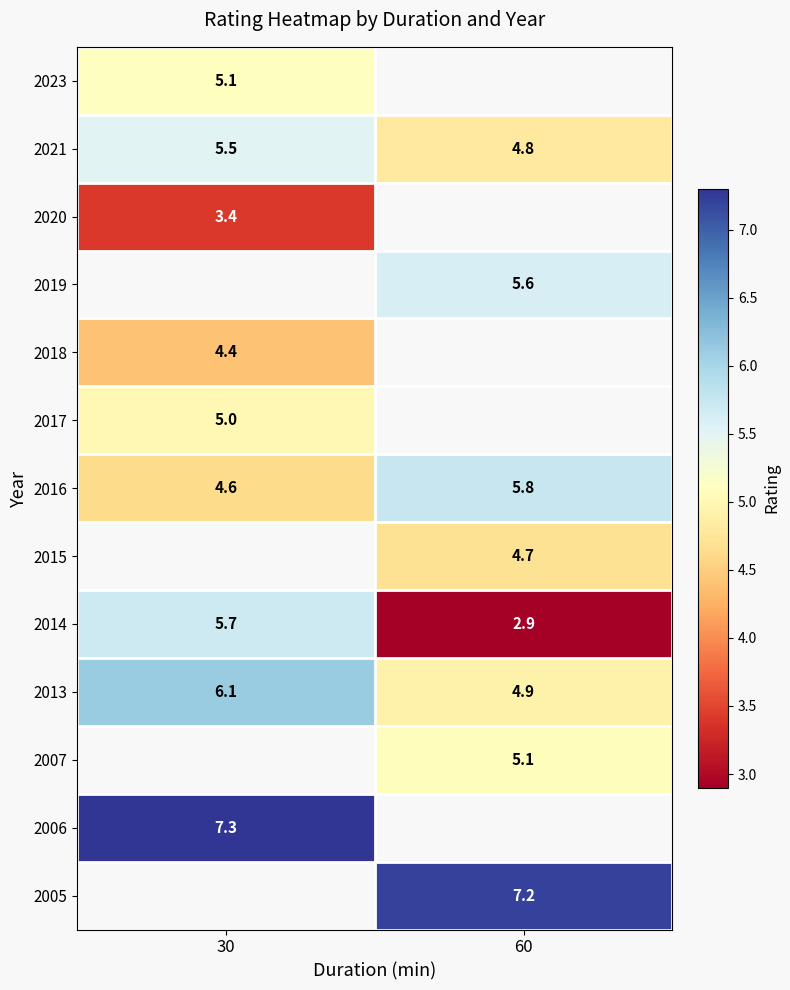

What value does the 2013 series have at 60?

4.9